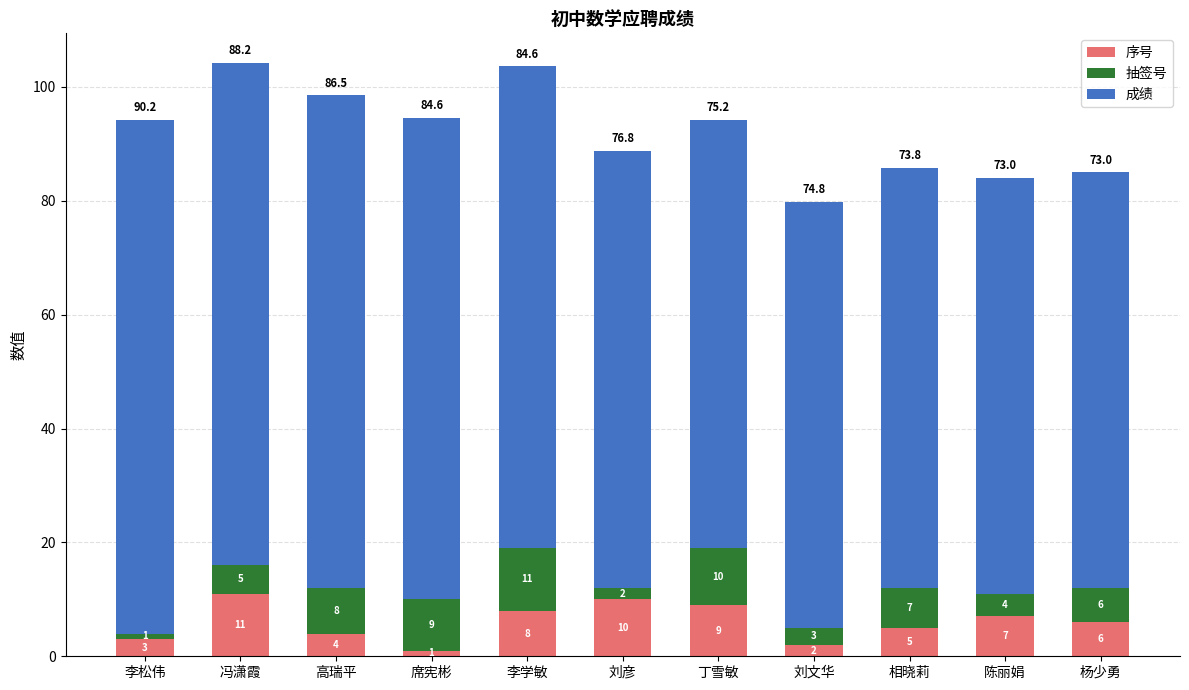

Count the 序号 values in the range 3 to 9.

7